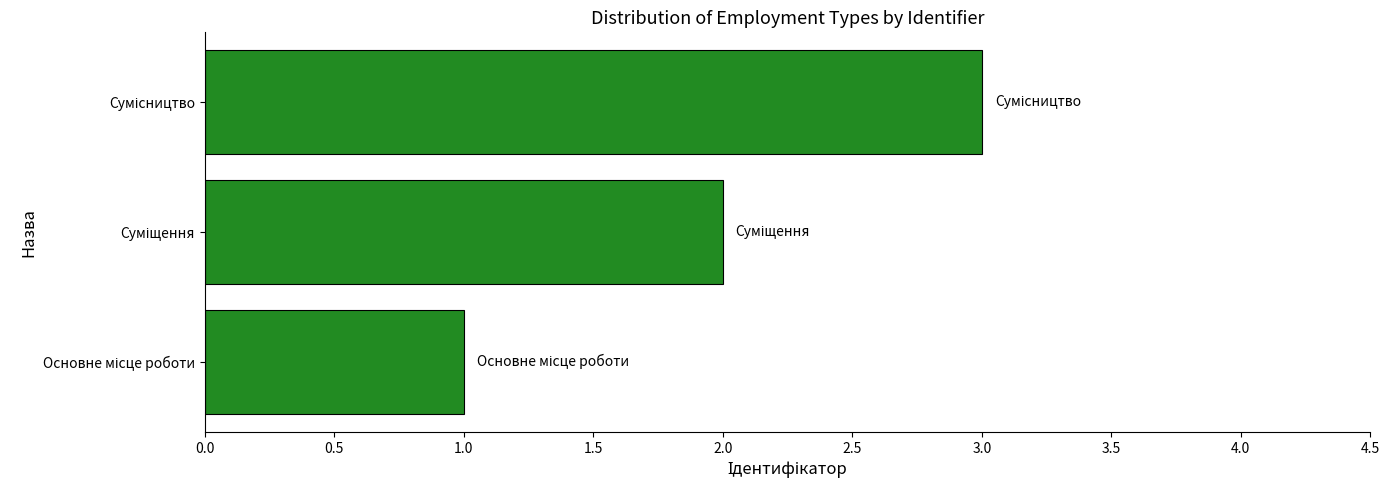

What is the sum of all values?

6